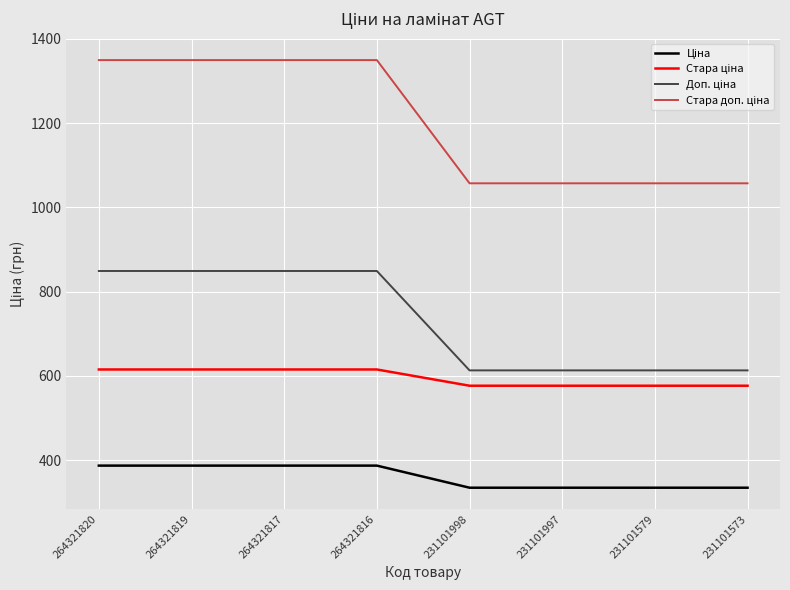

What is the spread (max minus min) of values at 264321816?

962.9